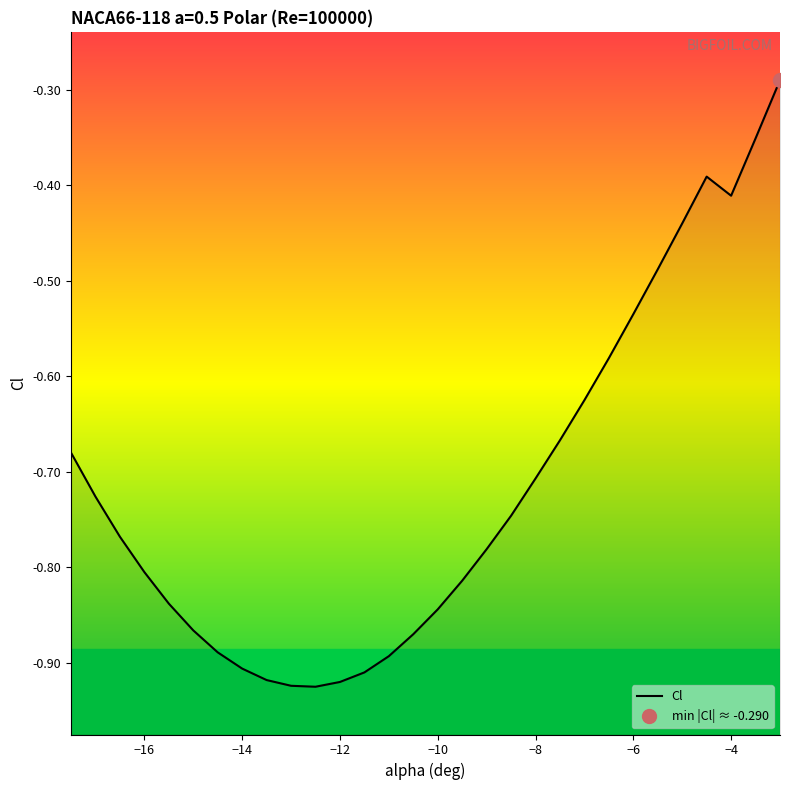

What is the difference between the maximum and second lowest values?

0.6